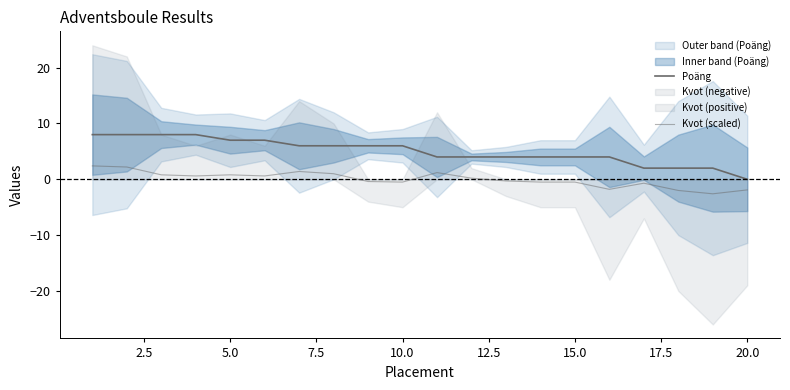

Is the value of Poäng at 17.5 greater than the value of Kvot (scaled) at 17?

Yes